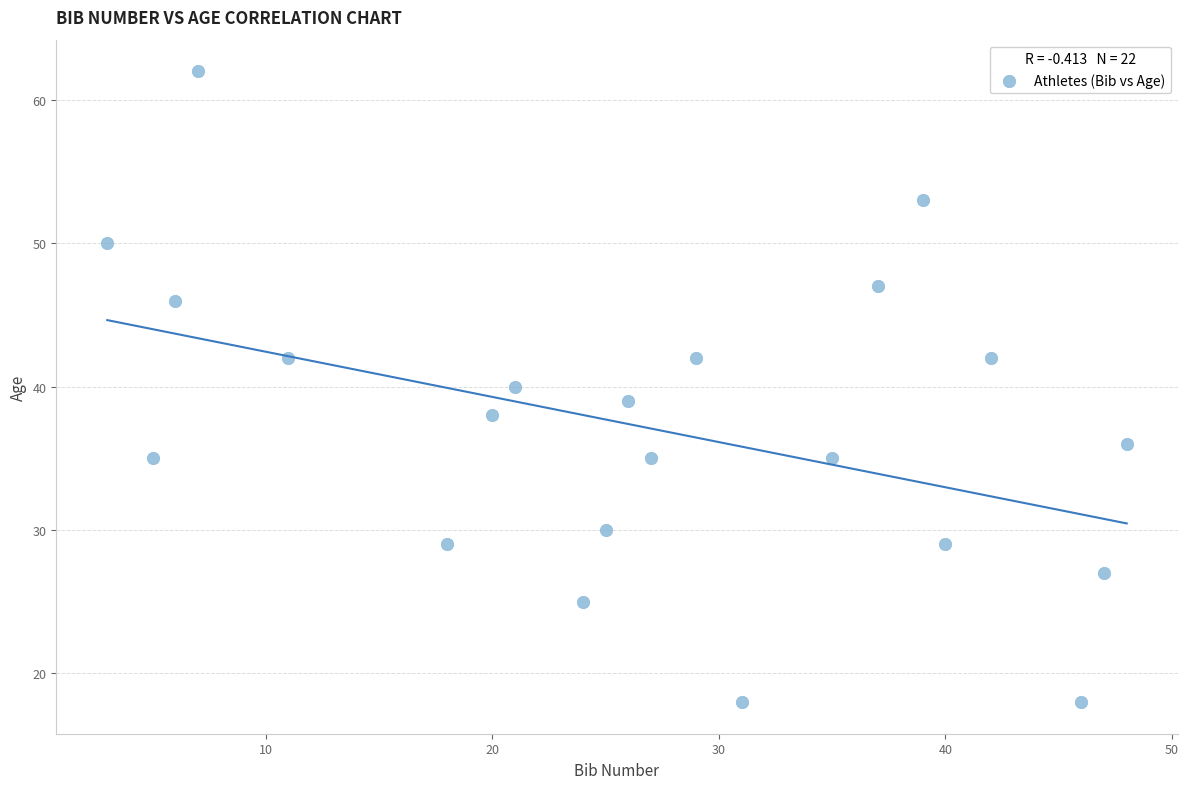

What is the range of X values (max minus min)?

45